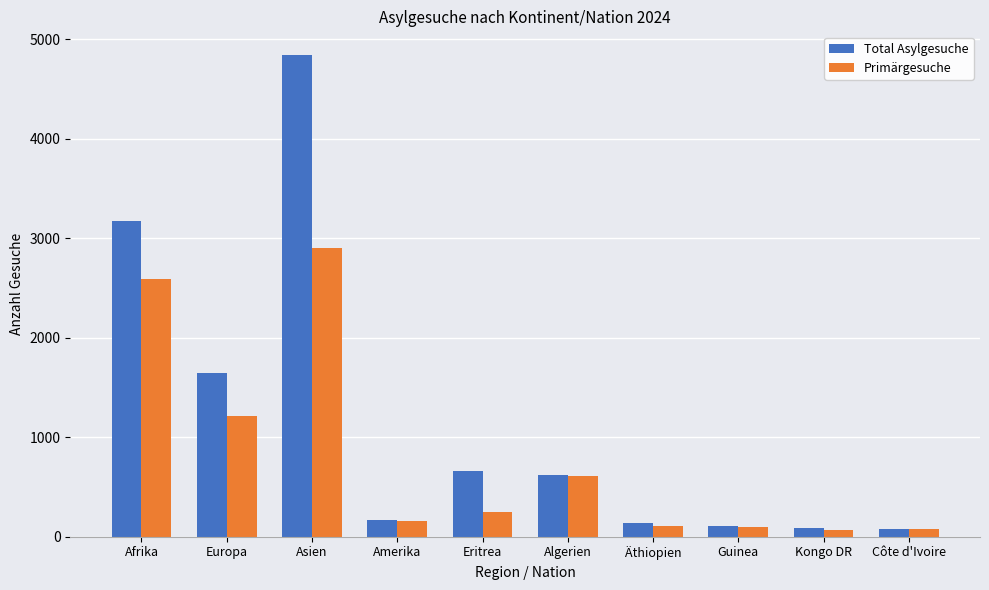

What position from the right is Eritrea?

6